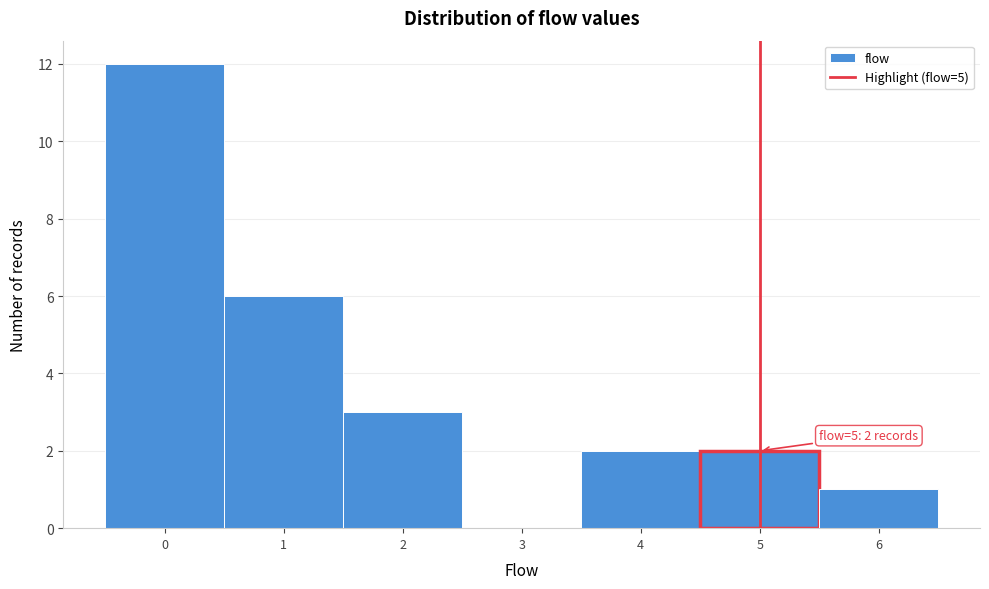

Which range on the x-axis has the tallest bar?

-0.5 to 0.5